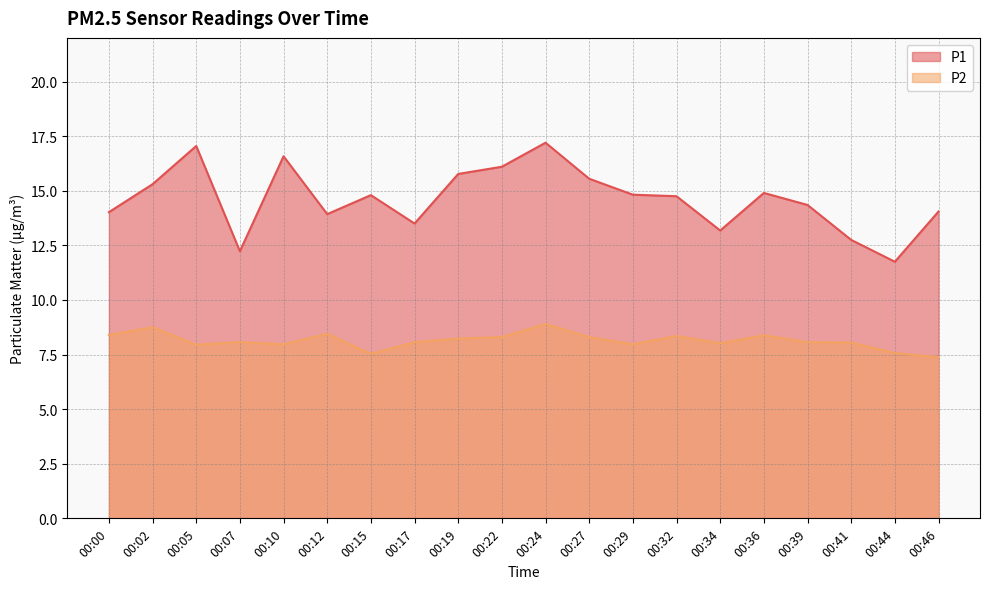

True or false: P2 and P1 intersect in this chart.

False